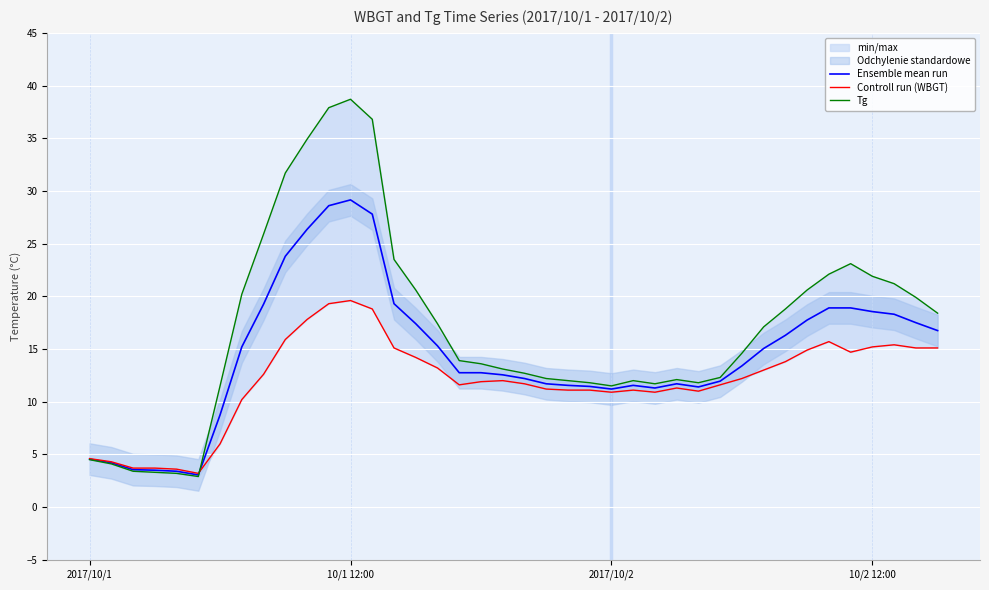

Where do Controll run (WBGT) and Tg first cross each other?

5 and 6